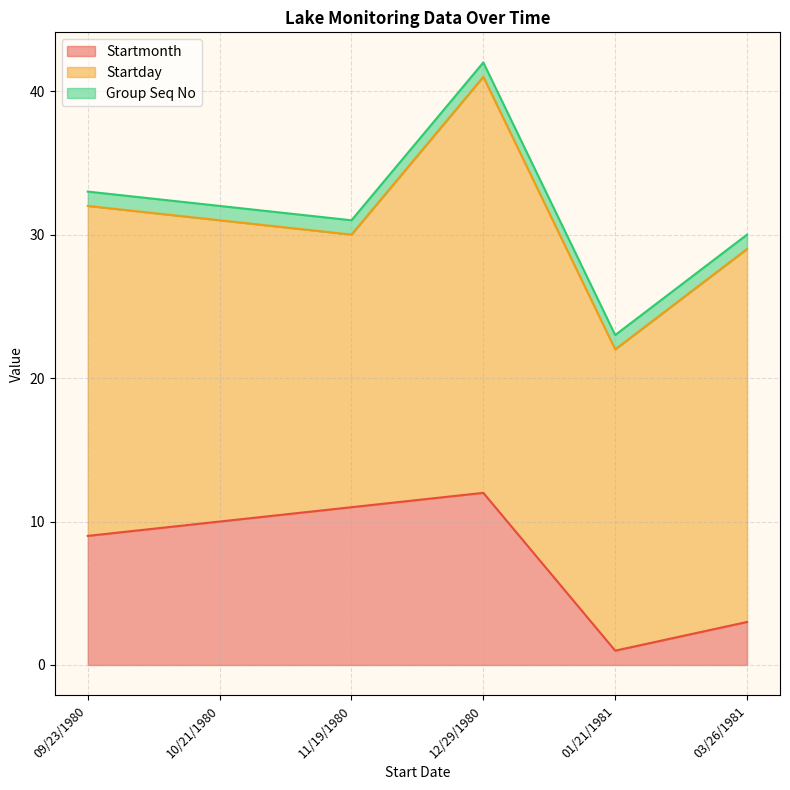

What is the difference between the maximum and minimum values in the Startmonth series?

11